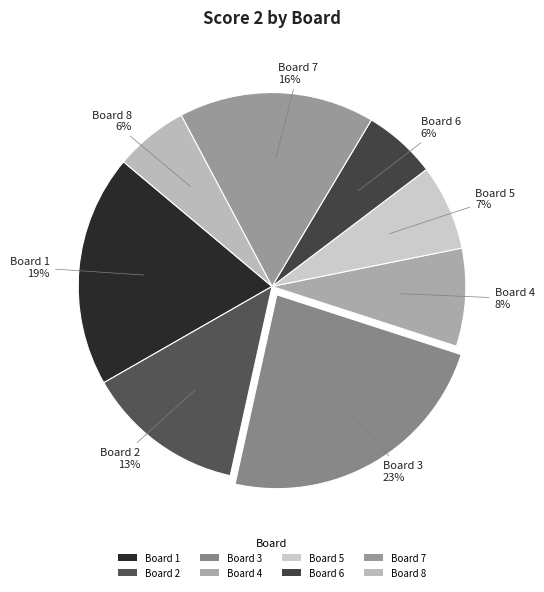

Which has a higher value, Board 8 or Board 2?

Board 2